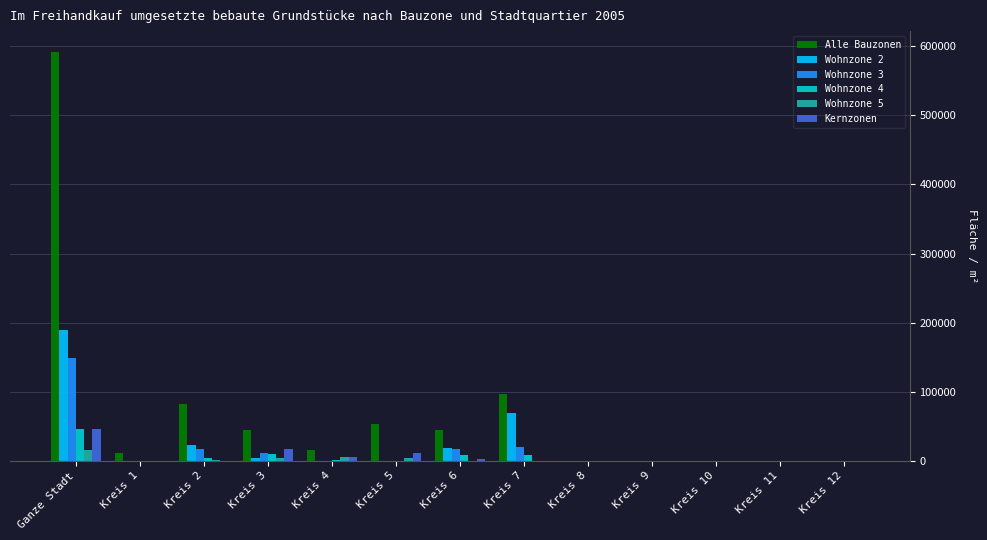

What is the maximum value shown in the chart?

592406